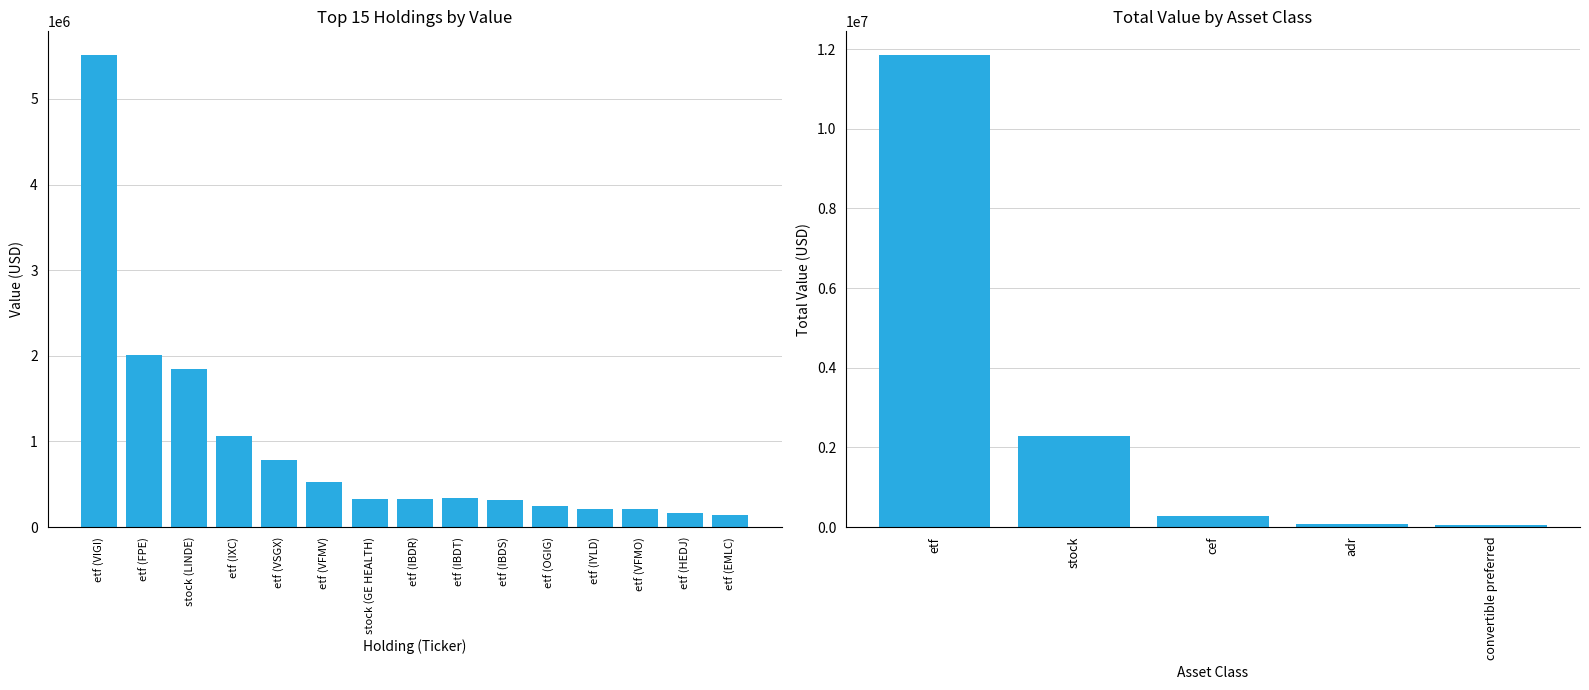

List the labels in order of value, largest first.

etf (VIGI), etf (FPE), stock (LINDE), etf (IXC), etf (VSGX), etf (VFMV), etf (IBDT), etf (IBDR), stock (GE HEALTH), etf (IBDS), etf (OGIG), etf (VFMO), etf (IYLD), etf (HEDJ), etf (EMLC)